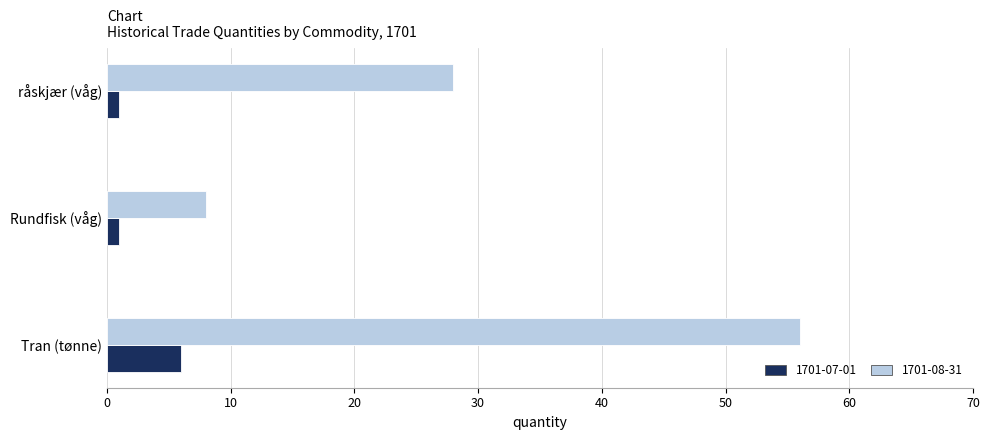

What are all the series names shown in the legend?

1701-07-01, 1701-08-31